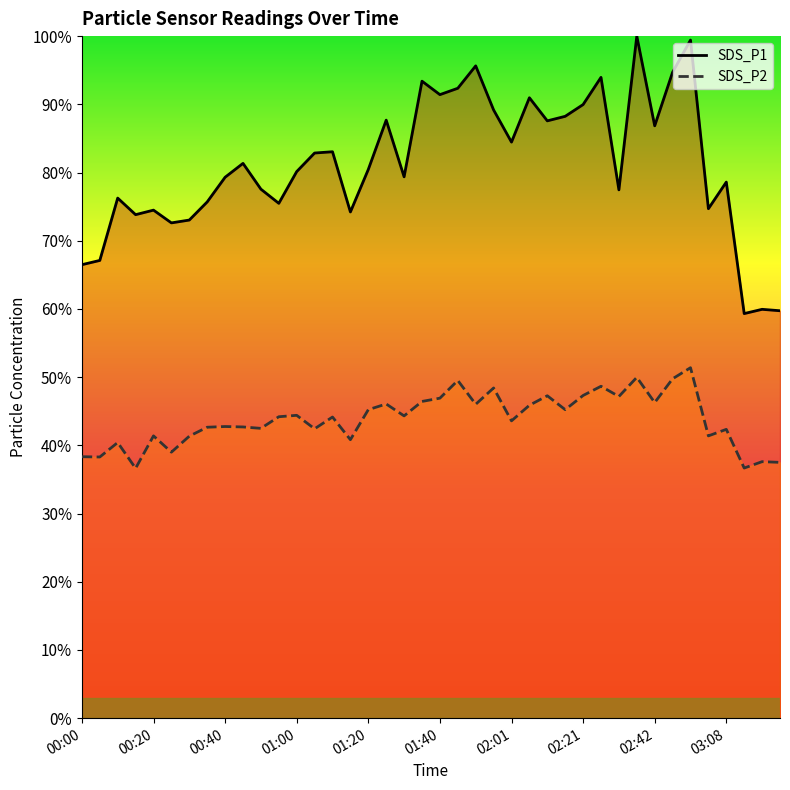

How many interior local valleys does the SDS_P2 series have?

14